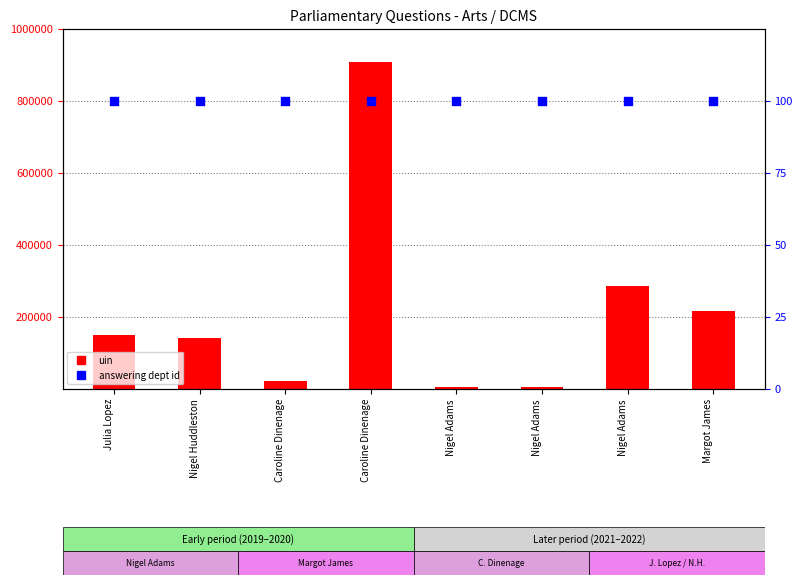

Which series has the largest total across all categories?

uin